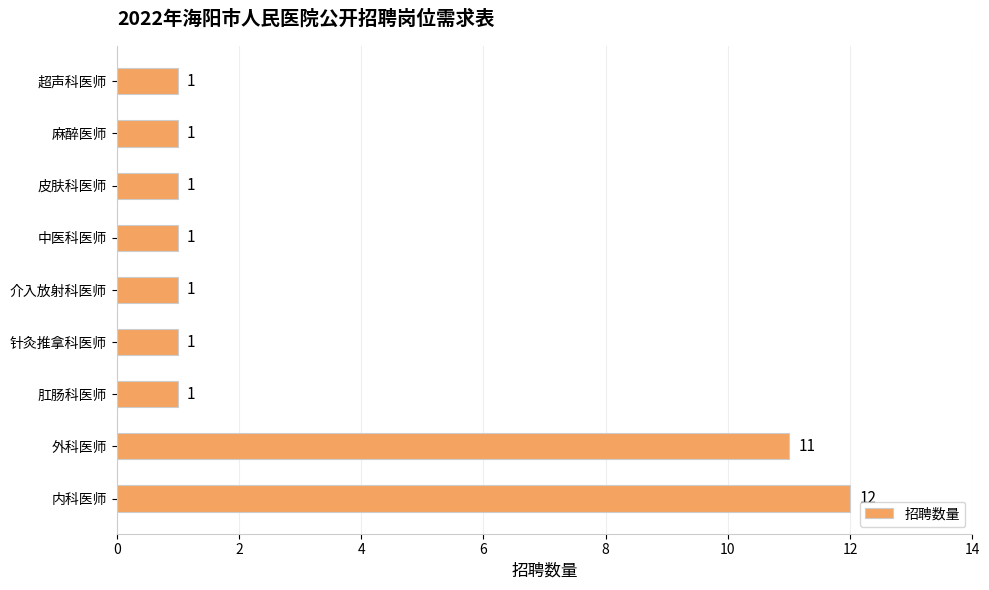

How many bars are there in total?

9